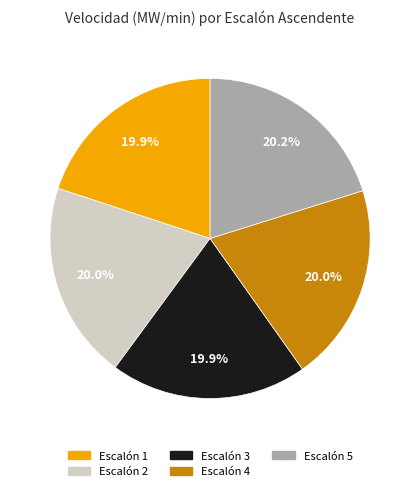

Does Escalón 4 represent more than half of the total?

No